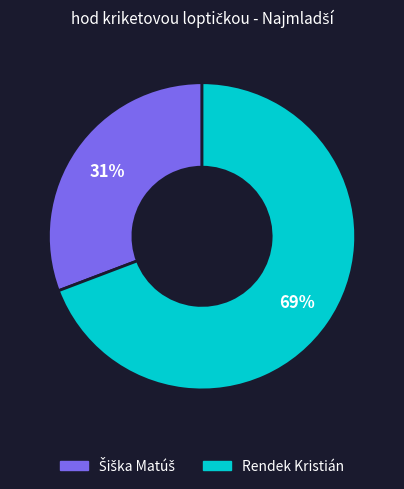

Is there a majority slice in this chart?

Yes